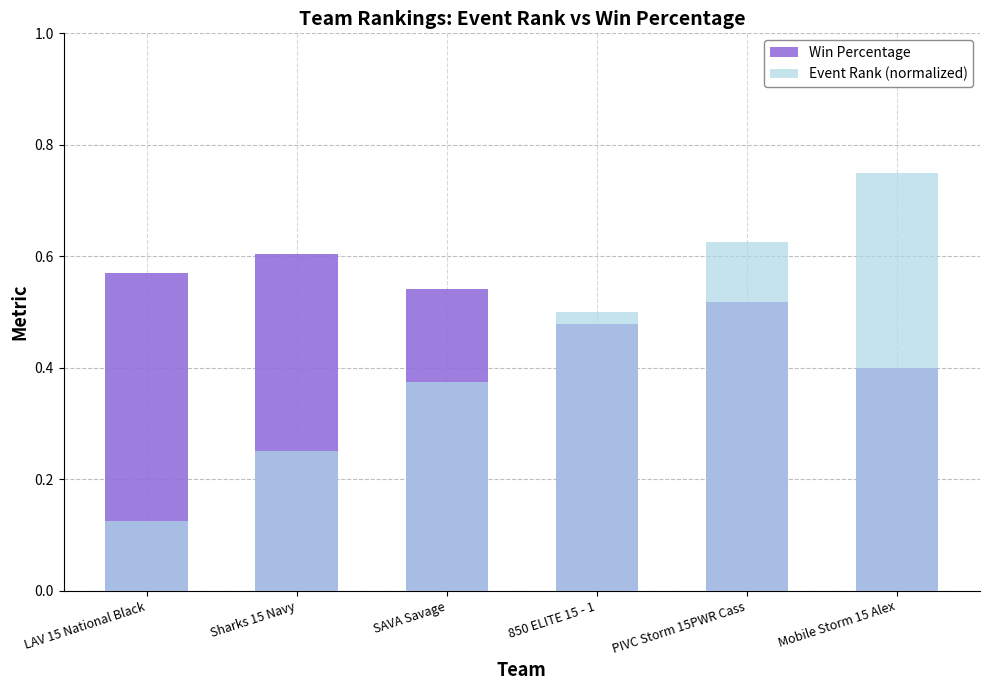

What is the sum of the Event Rank (normalized) values at LAV 15 National Black and Mobile Storm 15 Alex?

0.9